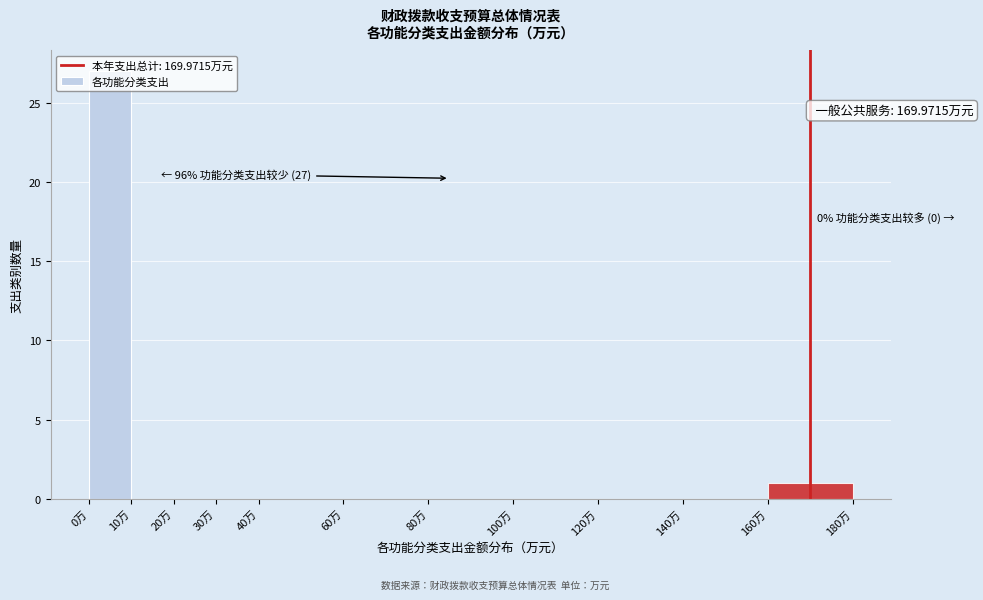

Over which range of the x-axis is the bar tallest?

0 to 10